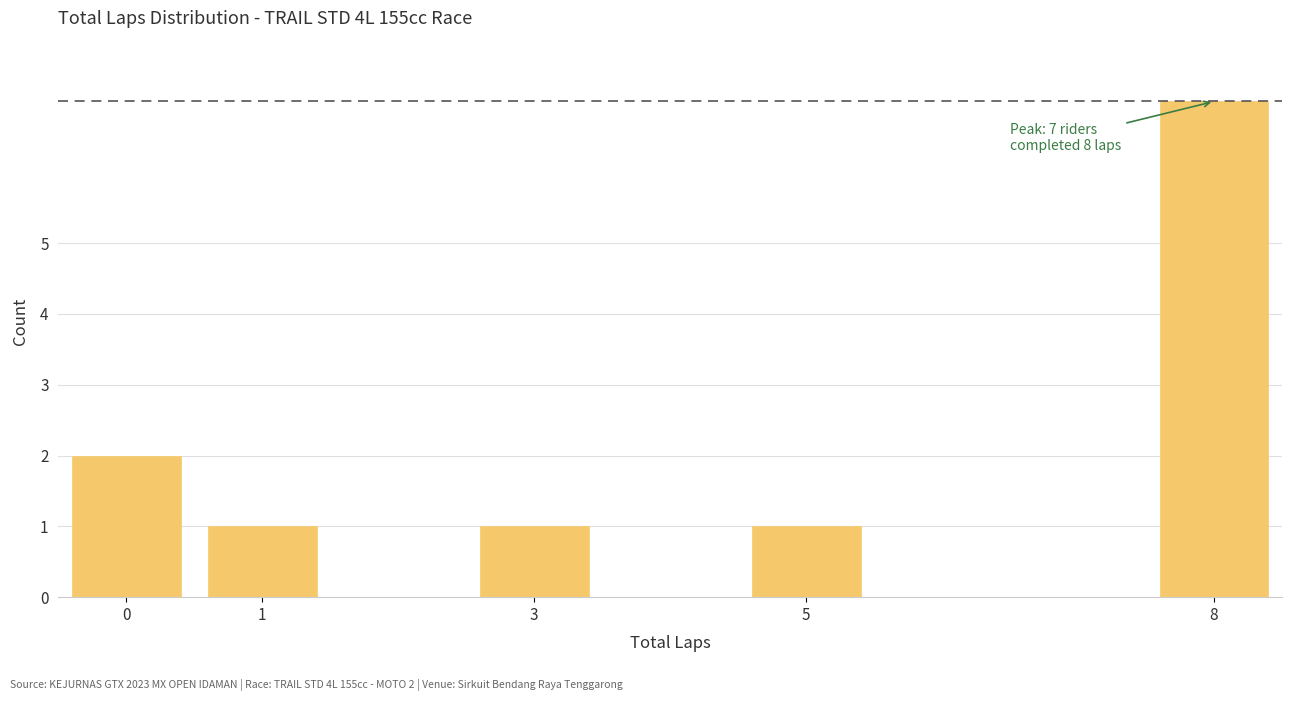

Reading left to right, list all the values displayed in this chart.

2	1	1	1	7